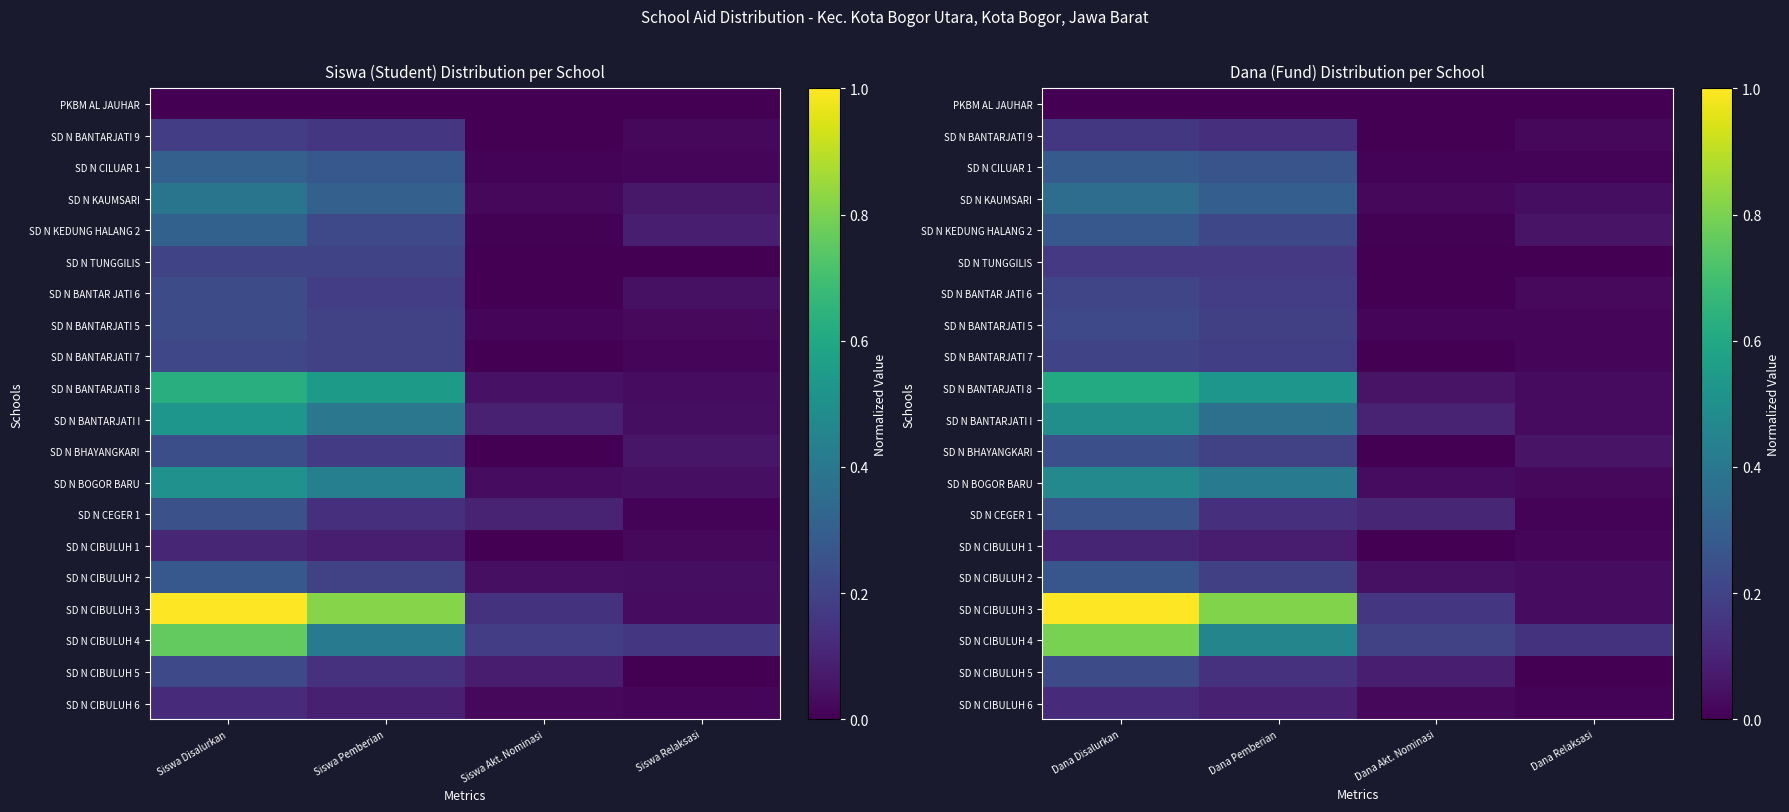

What is the sum of all SD N CIBULUH 4 values?

1.6